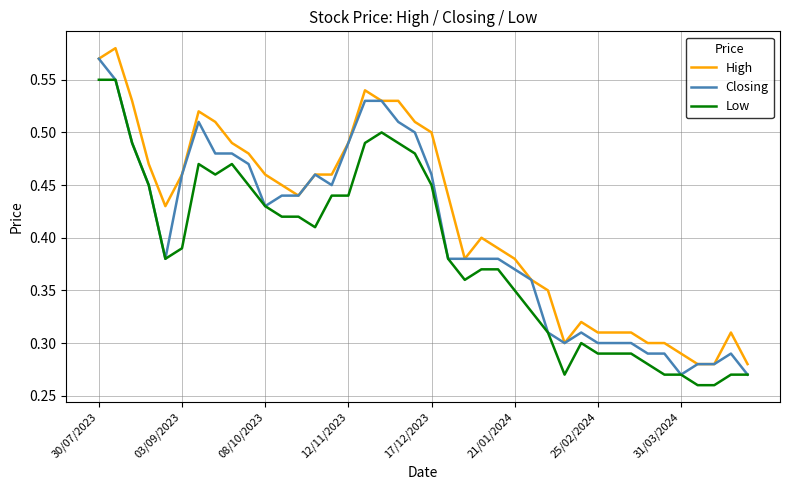

True or false: Low and High intersect in this chart.

False